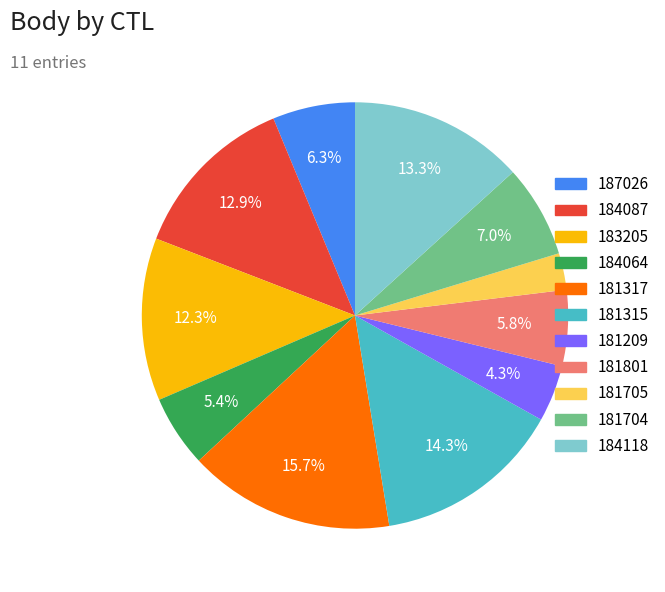

Which has a higher value, 181705 or 184087?

184087